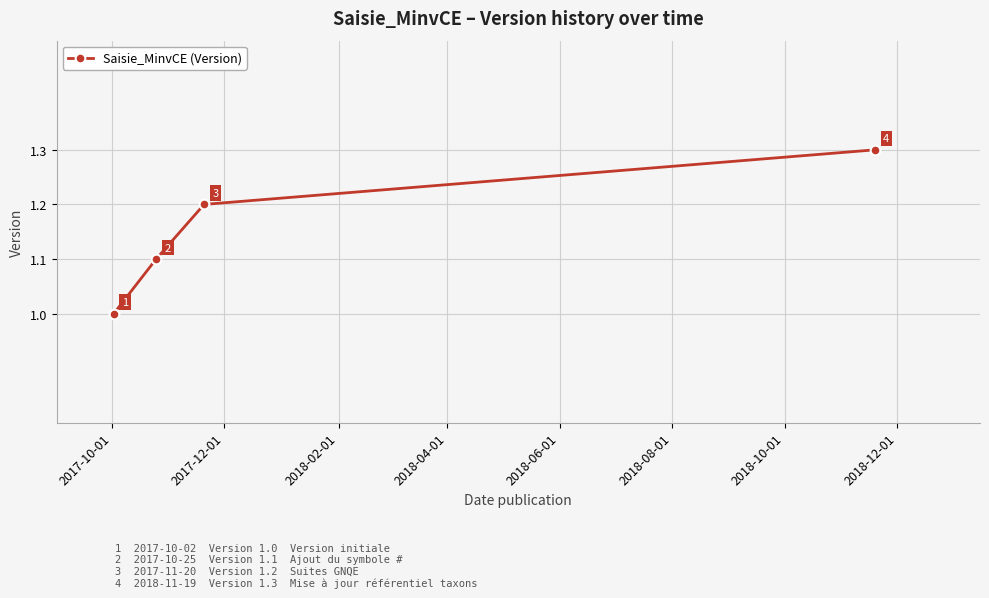

What is the value of the 1st point from the left?

1.0